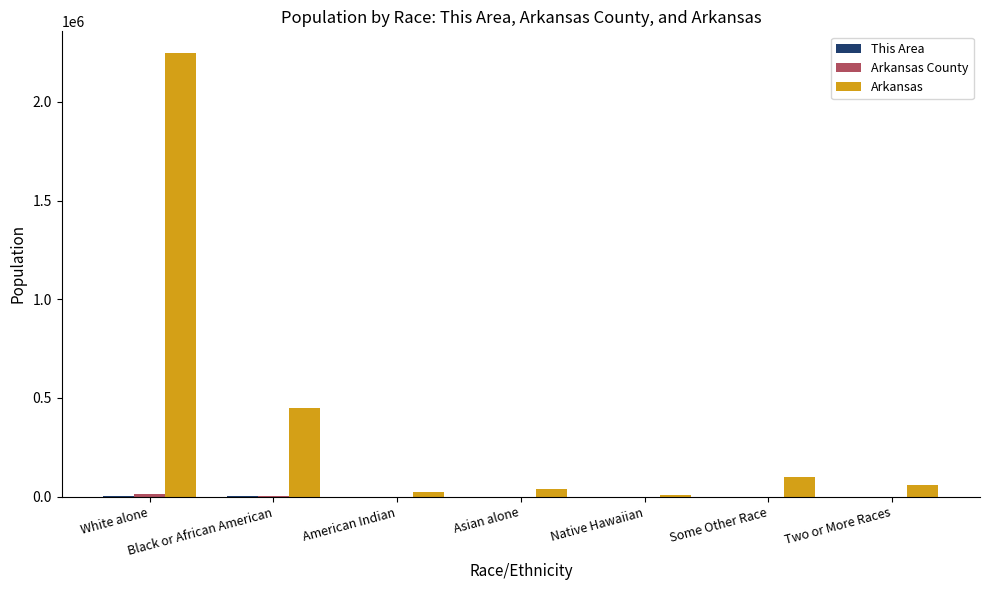

Which series has the largest total across all categories?

Arkansas